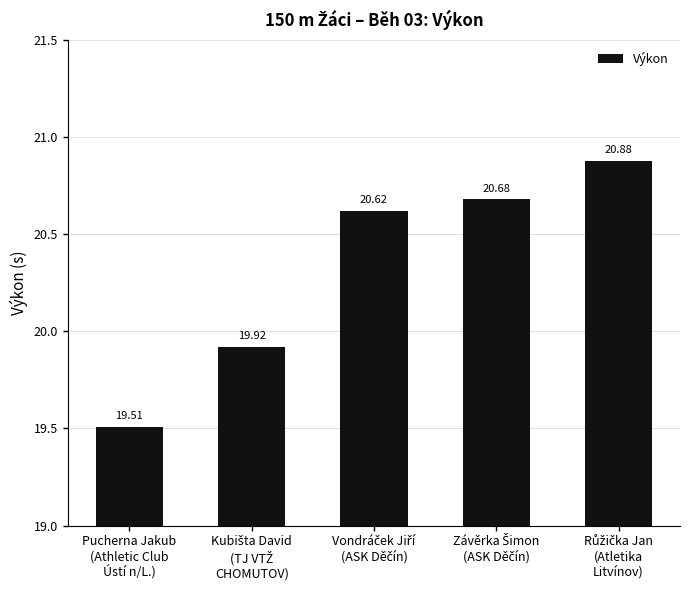

What is the difference between the maximum and minimum values?

1.4